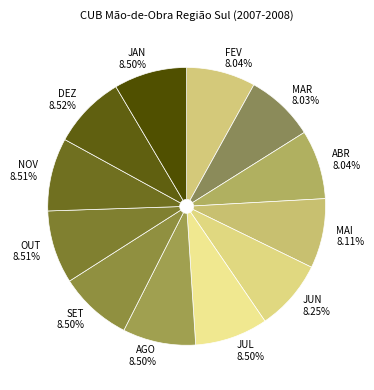

Does any single category account for the majority?

No